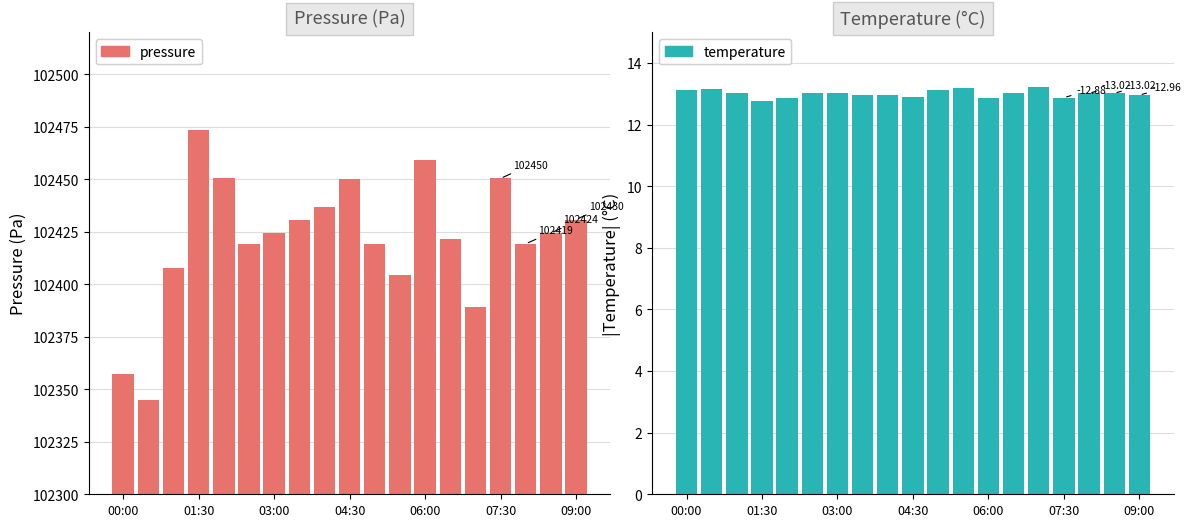

Which series has the largest total across all categories?

pressure